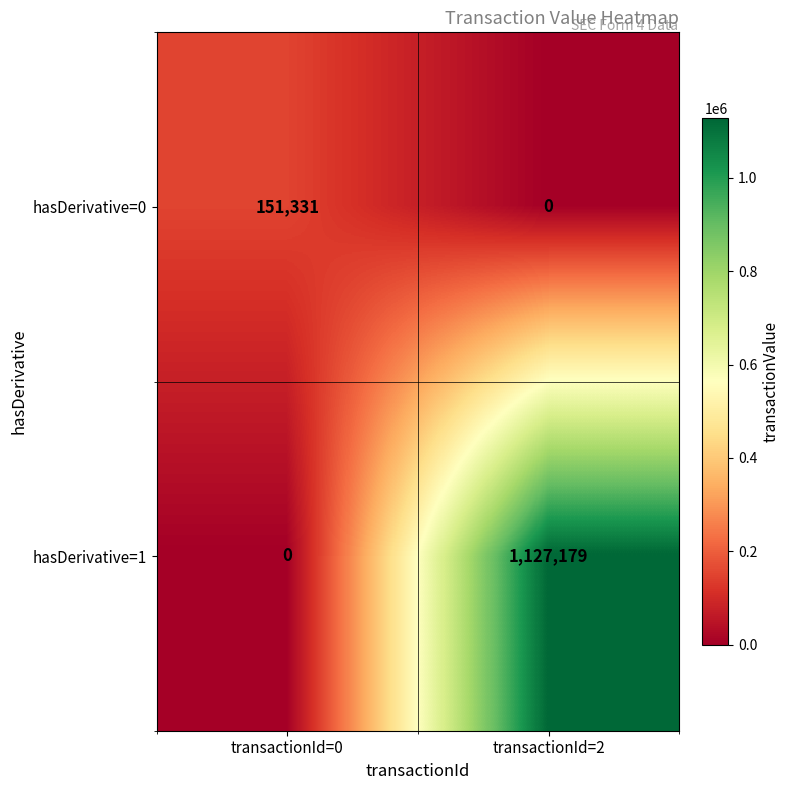

Rank the categories by hasDerivative=1 value from highest to lowest.

transactionId=2, transactionId=0